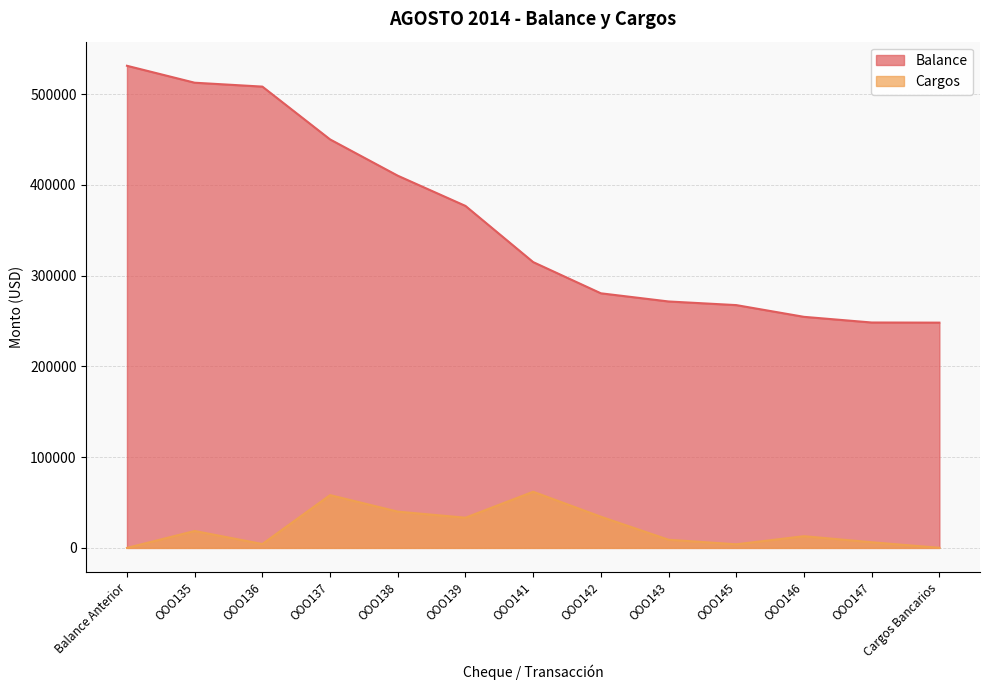

What position from the right is OOO138?

9